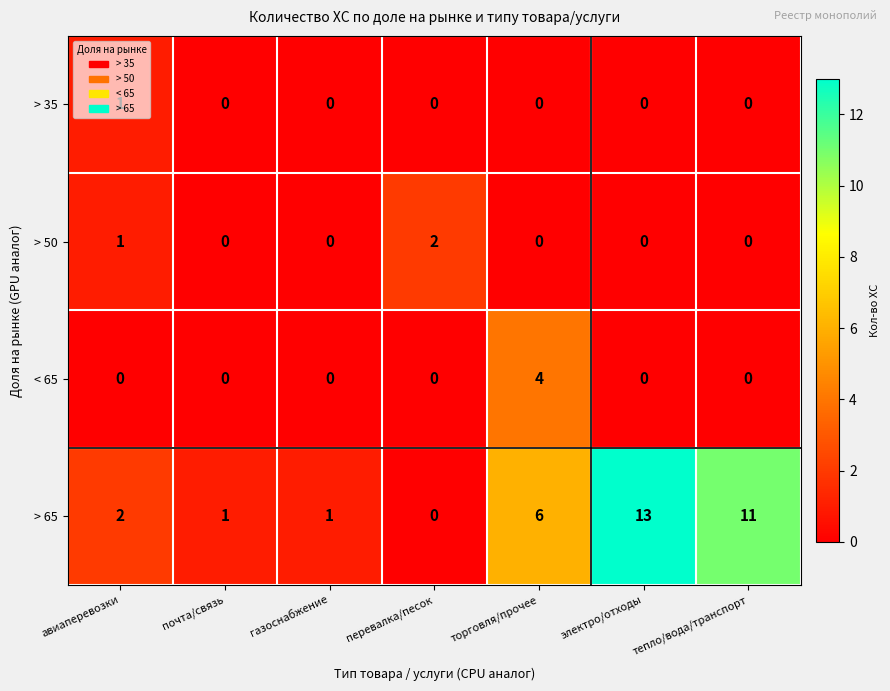

Which series has the largest total across all categories?

> 65